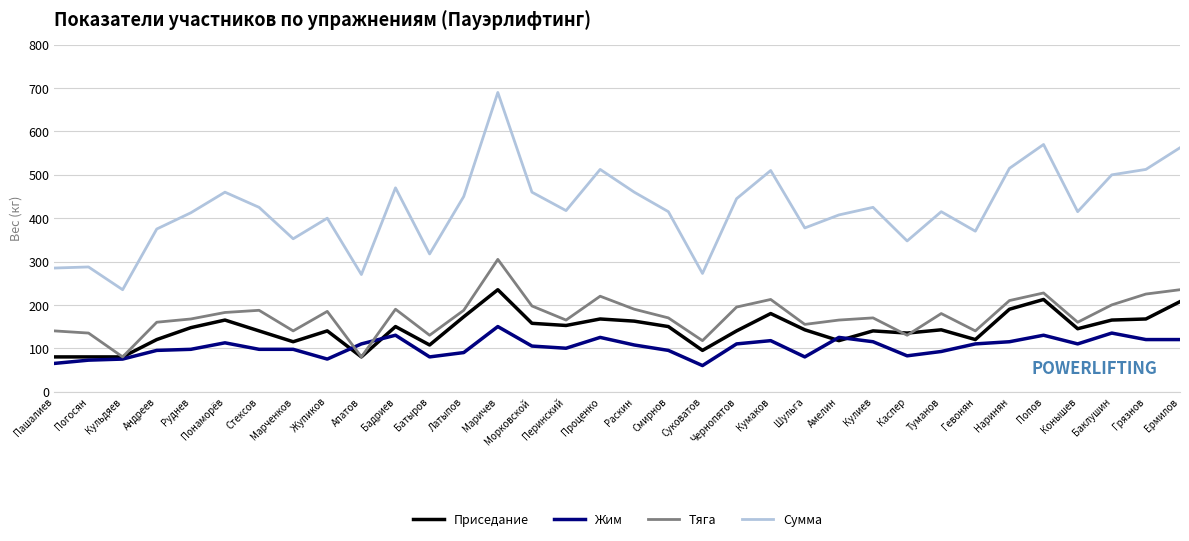

Is it true that Жим equals 125.0 at Амелин?

True